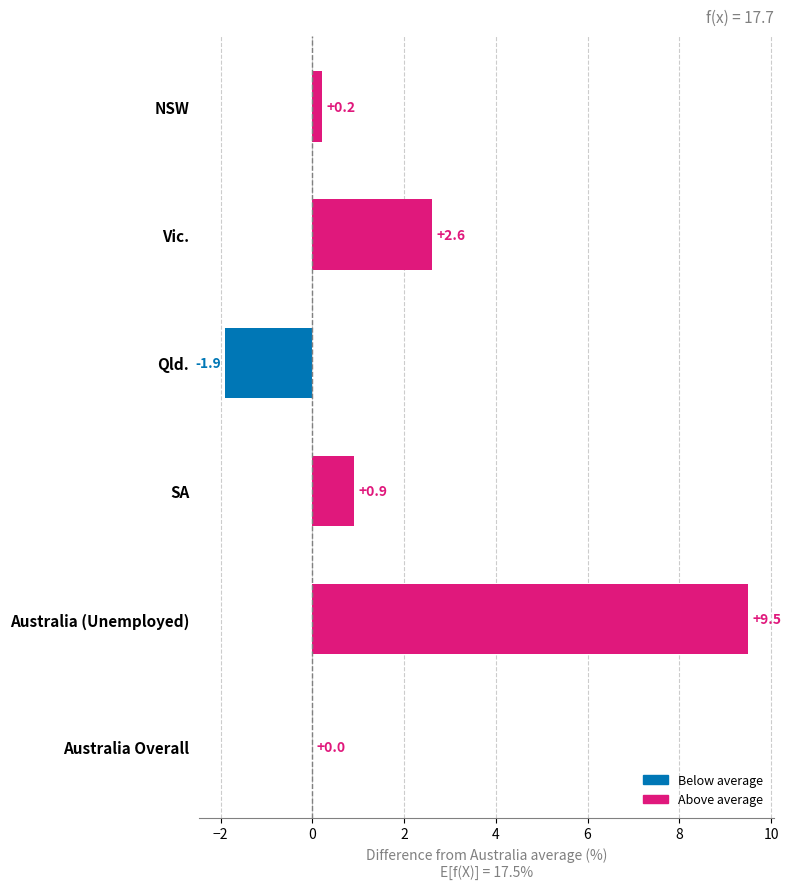

Reading top to bottom, list all the values displayed in this chart.

NSW=0.2	Vic.=2.6	Qld.=-1.9	SA=0.9	Australia (Unemployed)=9.5	Australia Overall=0.0